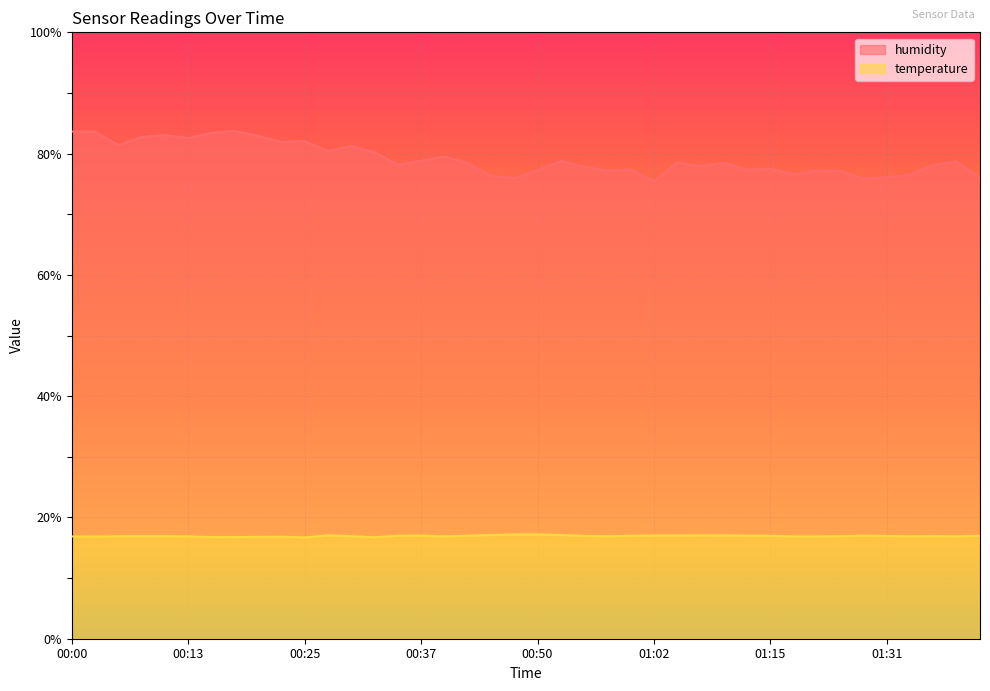

What position from the right is 01:07?

13